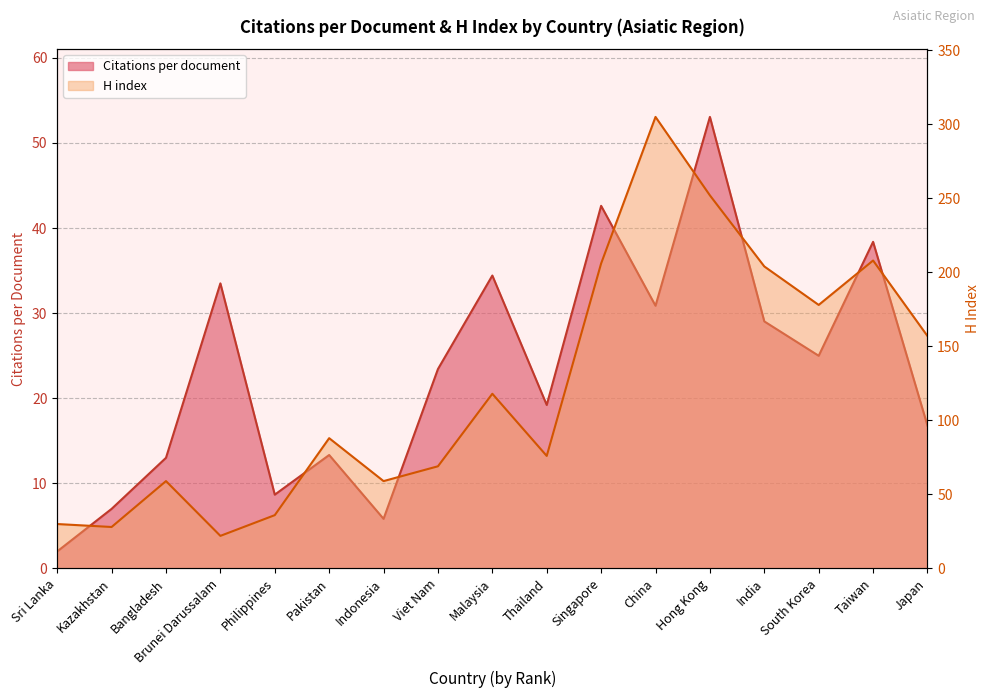

Count the number of categories in the chart.

17